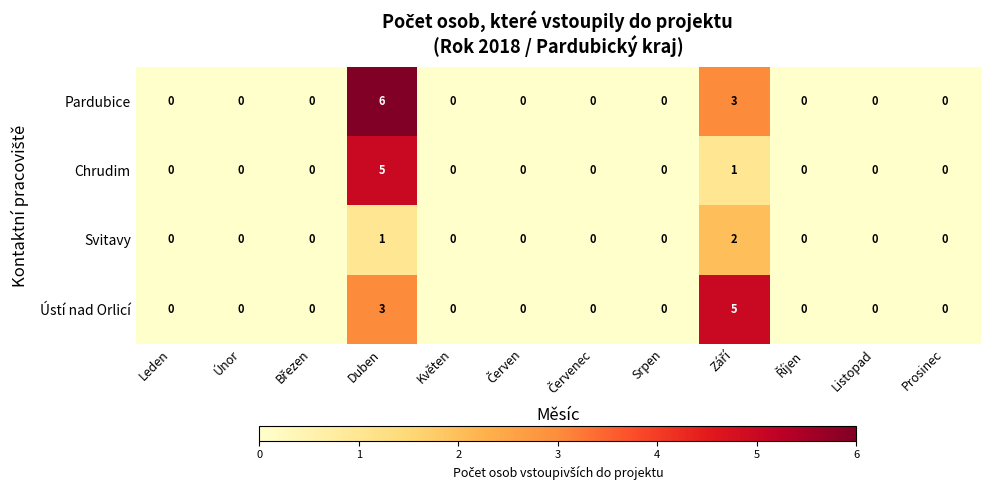

How many data points does each series have?

12